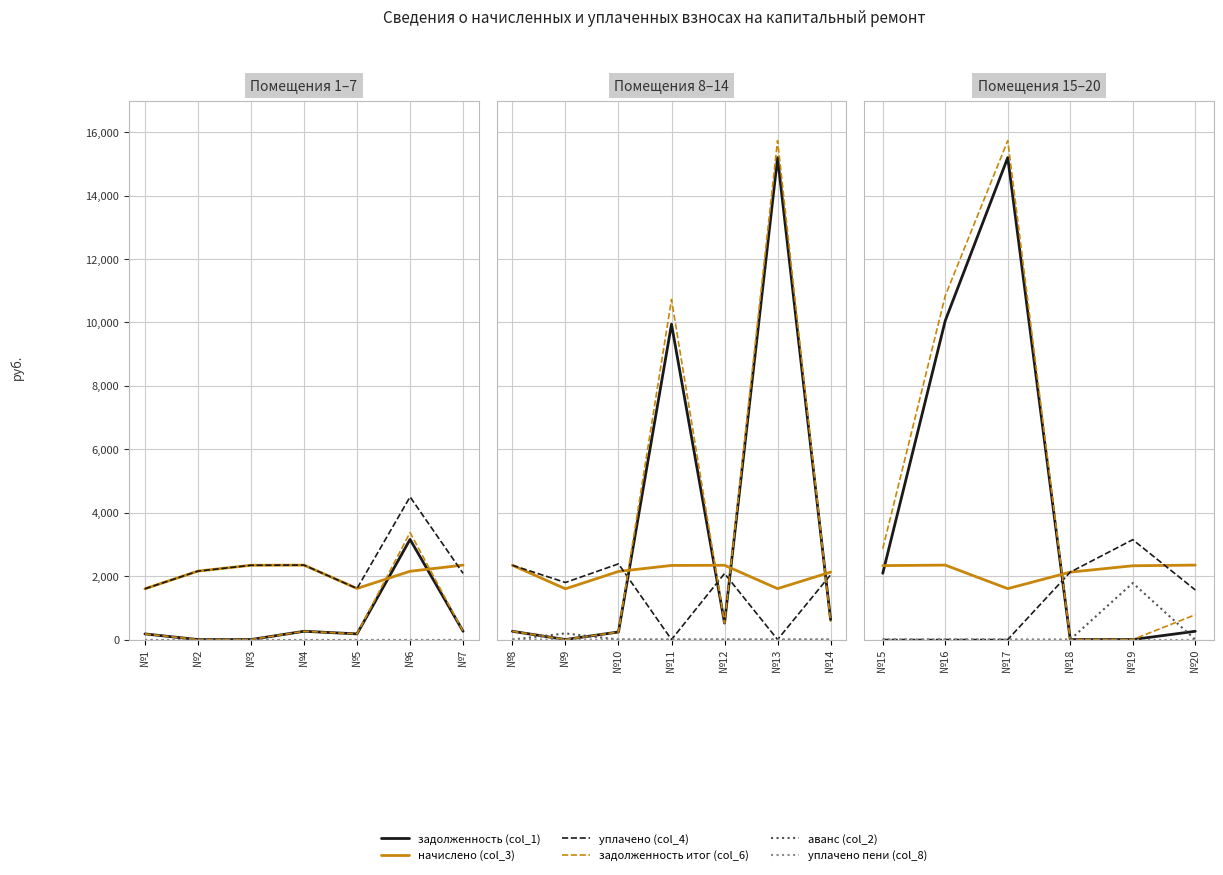

True or false: уплачено (col_4) and уплачено пени (col_8) intersect in this chart.

False